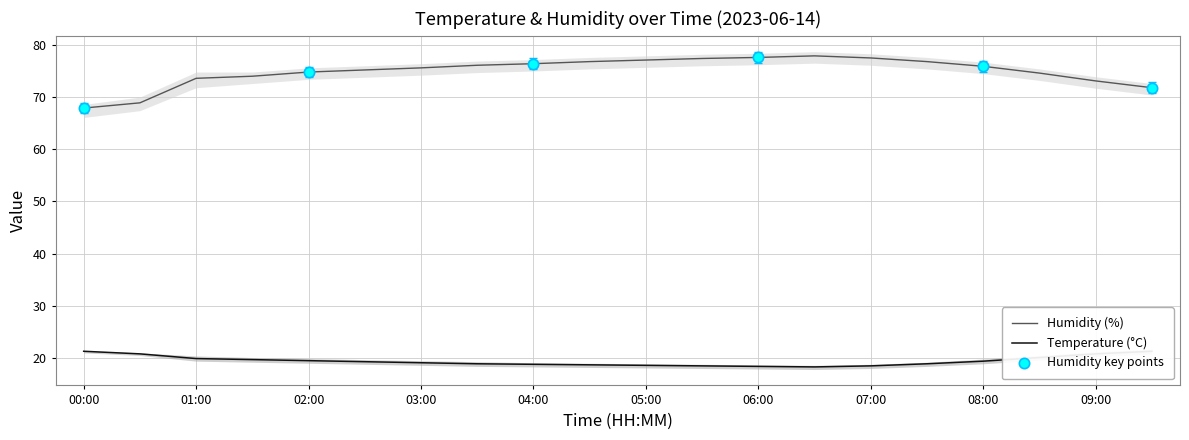

What is the lowest value of the Humidity (%) series?

67.9